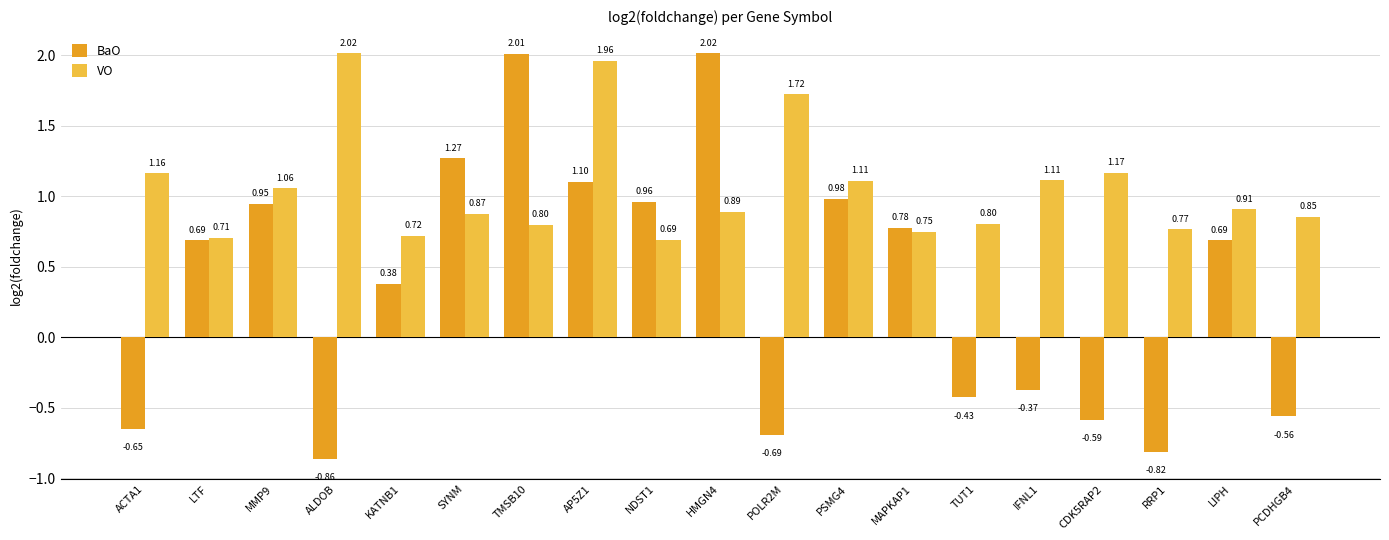

Which category has the highest value in the VO series?

ALDOB